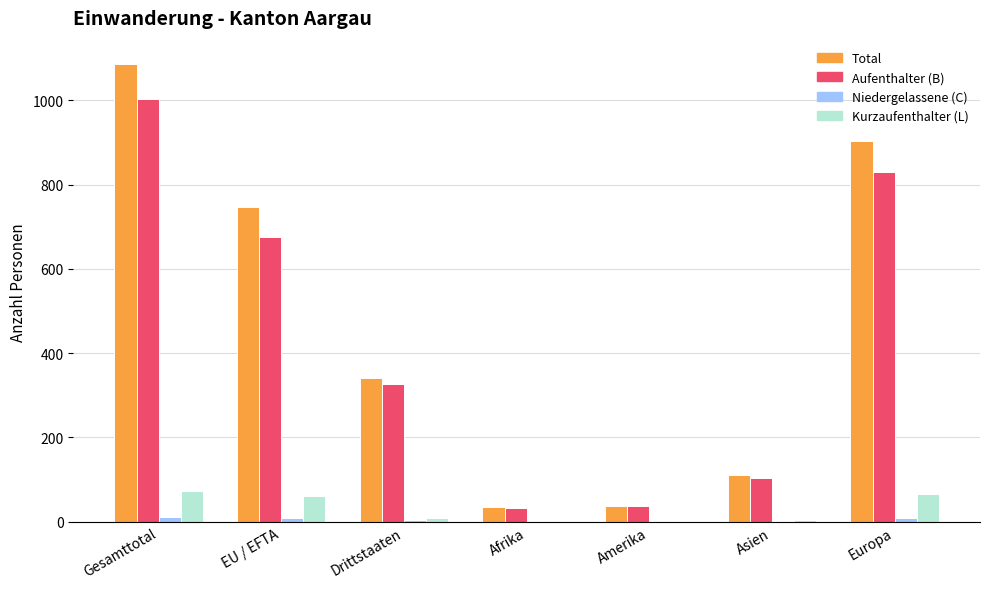

What is the sum of all Aufenthalter (B) values?

3008